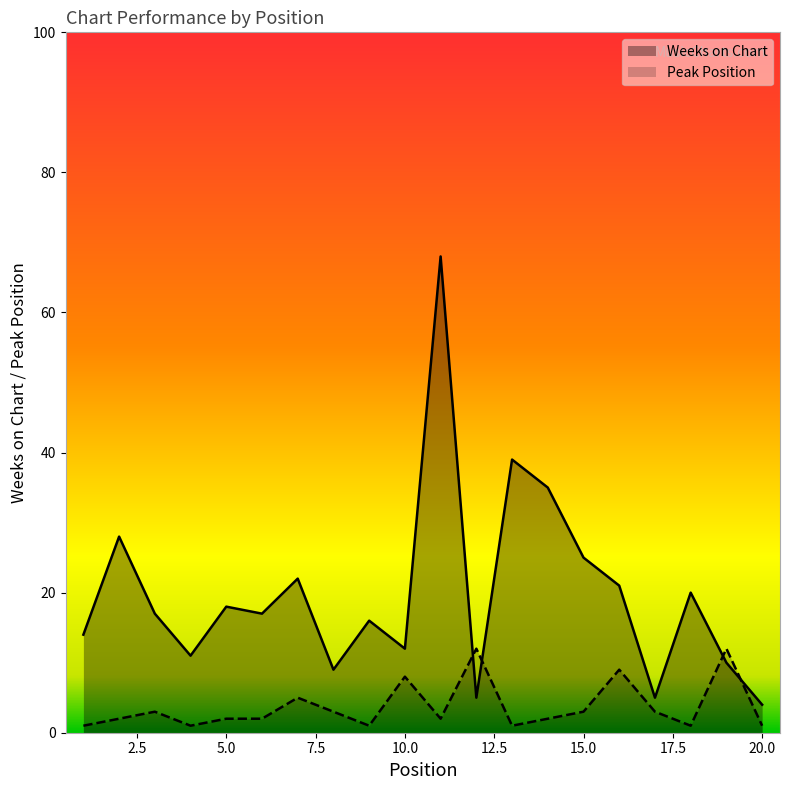

How many interior local valleys does the Peak Position series have?

5